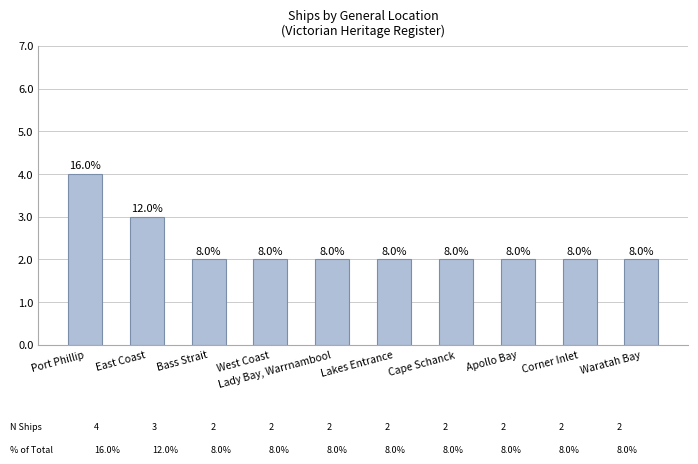

True or false: the data shows 3 at Cape Schanck.

False